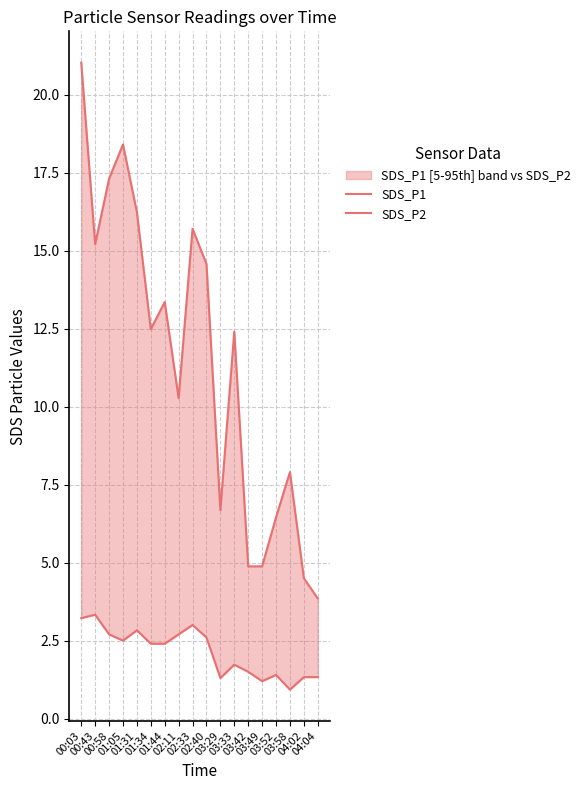

True or false: SDS_P1 and SDS_P2 cross at least once.

False